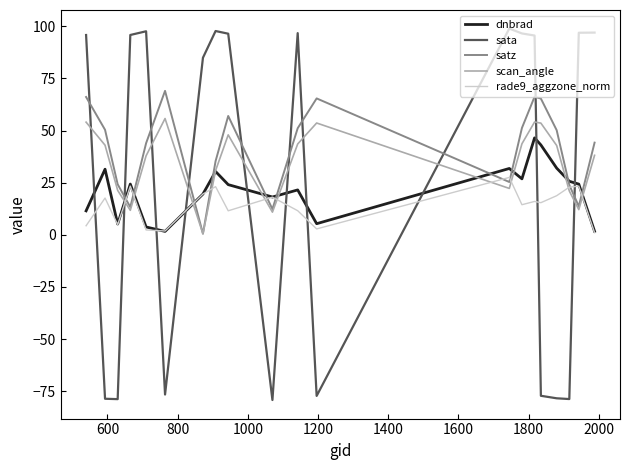

True or false: dnbrad and scan_angle cross at least once.

True